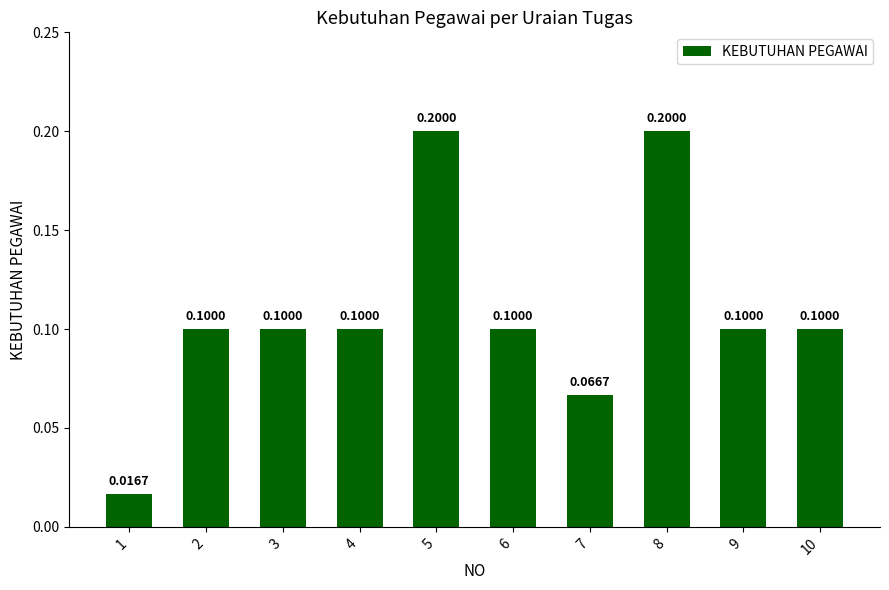

The chart shows a value of 0.2 at 8. True or false?

True